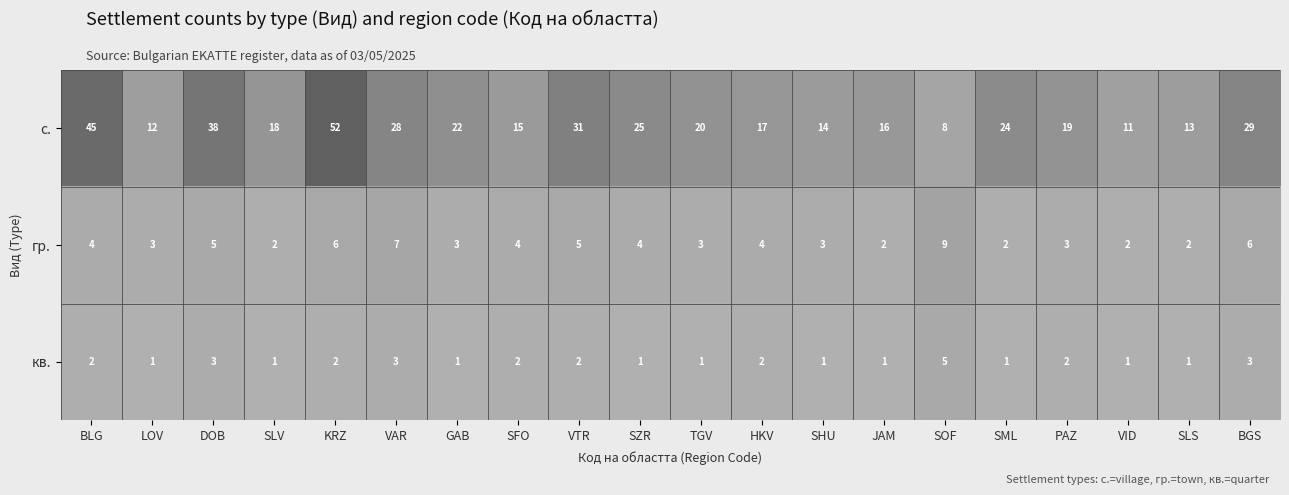

Is it true that с. equals 26 at HKV?

False